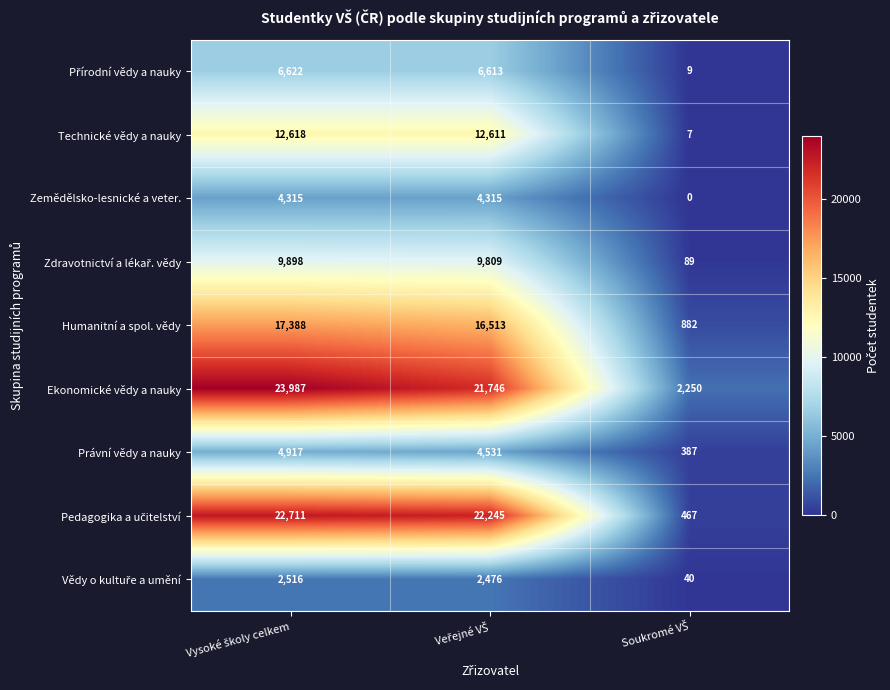

Which series has the largest total across all categories?

Ekonomické vědy a nauky